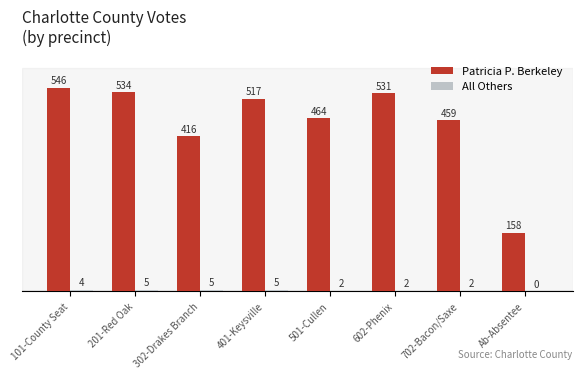

Which label corresponds to the largest value in the chart?

101-County Seat